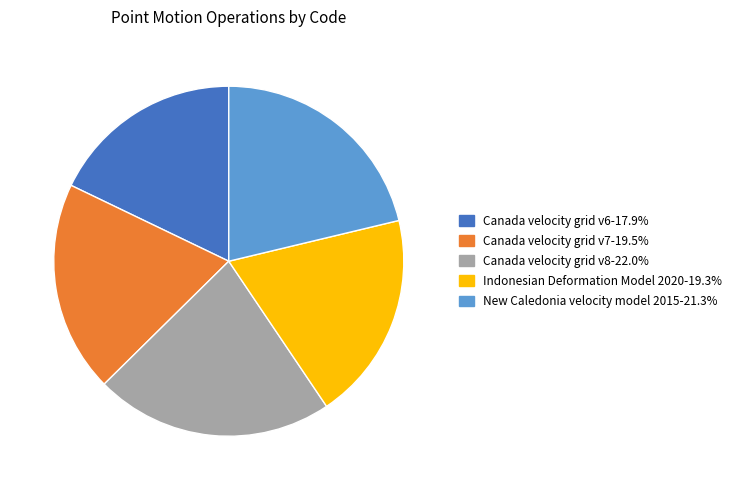

Is there a majority slice in this chart?

No